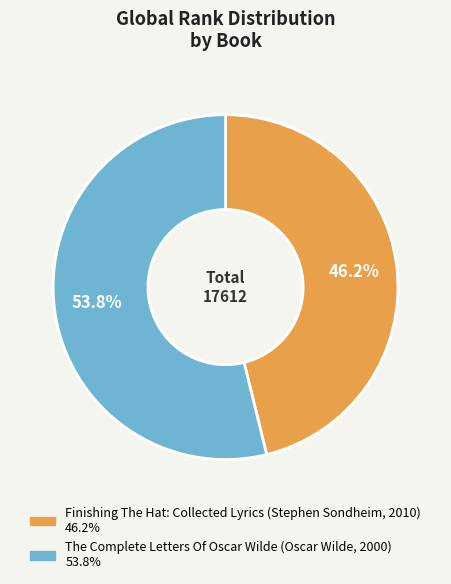

To the nearest percent, what portion does The Complete Letters Of Oscar Wilde (Oscar Wilde, 2000) represent?

54%